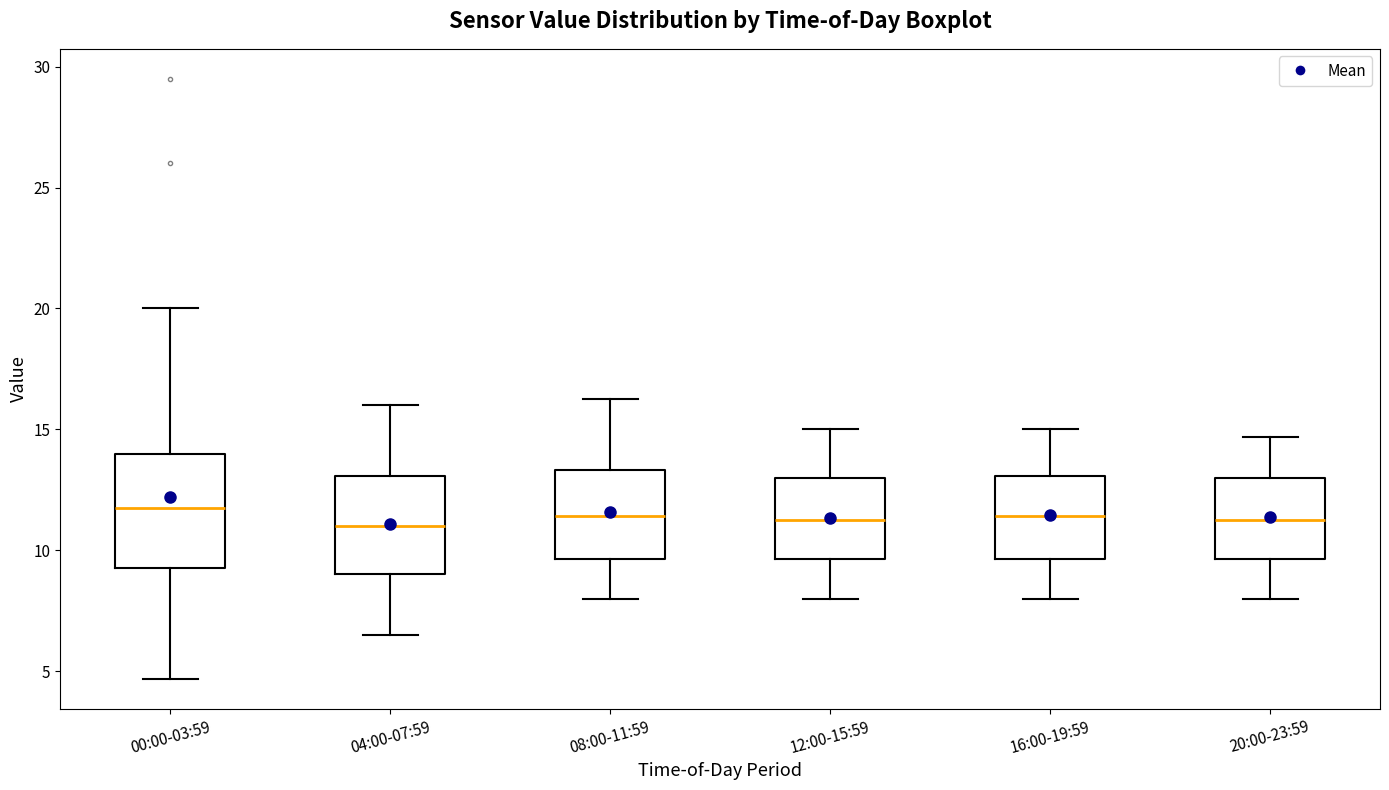

Reading left to right, transcribe this box plot: for each box, give where its median line is, the range the box spans, and where its two whiskers end, as read against the y-axis. The values are not printed on the chart, so give them approximately, as read against the axis.

00:00-03:59: median 12.0, box 9.0 to 14.0, whiskers 4.5 to 20.0
04:00-07:59: median 11.0, box 9.0 to 13.0, whiskers 6.5 to 16.0
08:00-11:59: median 11.5, box 9.5 to 13.5, whiskers 8.0 to 16.5
12:00-15:59: median 11.5, box 9.5 to 13.0, whiskers 8.0 to 15.0
16:00-19:59: median 11.5, box 9.5 to 13.0, whiskers 8.0 to 15.0
20:00-23:59: median 11.5, box 9.5 to 13.0, whiskers 8.0 to 14.5